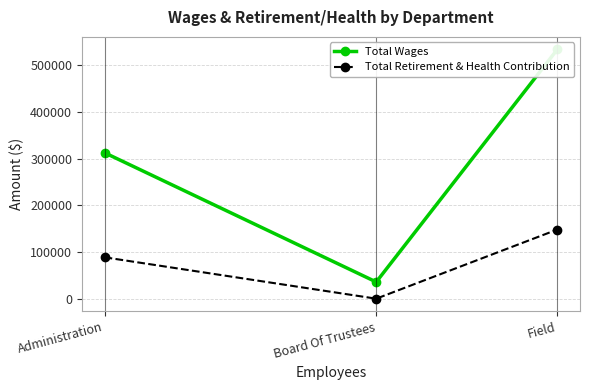

Reading right to left, list all the values displayed in this chart.

Total Wages: 533981	35775	312546
Total Retirement & Health Contribution: 148102	0	88618